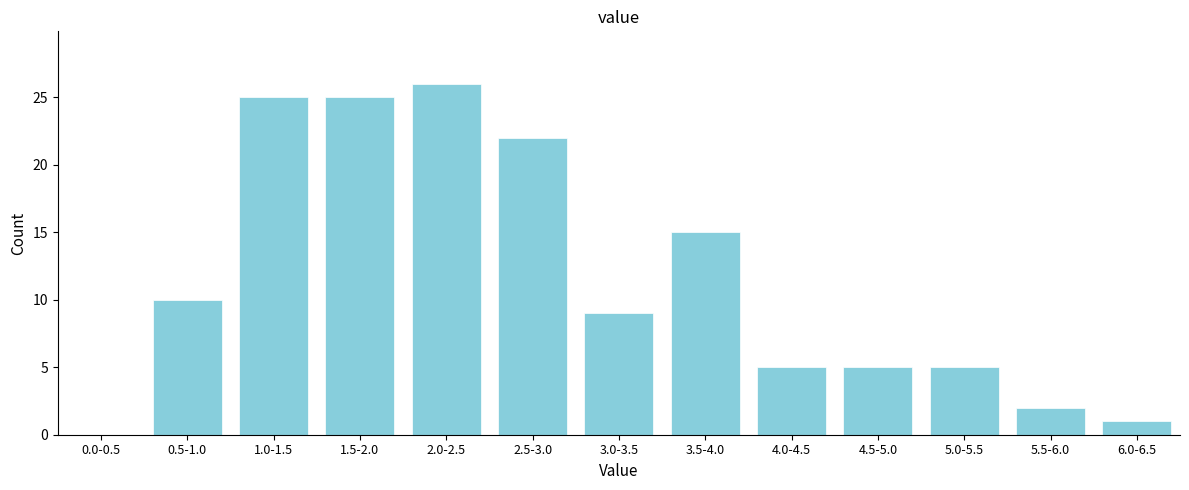

Reading right to left, what are all the values shown in this chart?

6.0-6.5=1	5.5-6.0=2	5.0-5.5=5	4.5-5.0=5	4.0-4.5=5	3.5-4.0=15	3.0-3.5=9	2.5-3.0=22	2.0-2.5=26	1.5-2.0=25	1.0-1.5=25	0.5-1.0=10	0.0-0.5=0